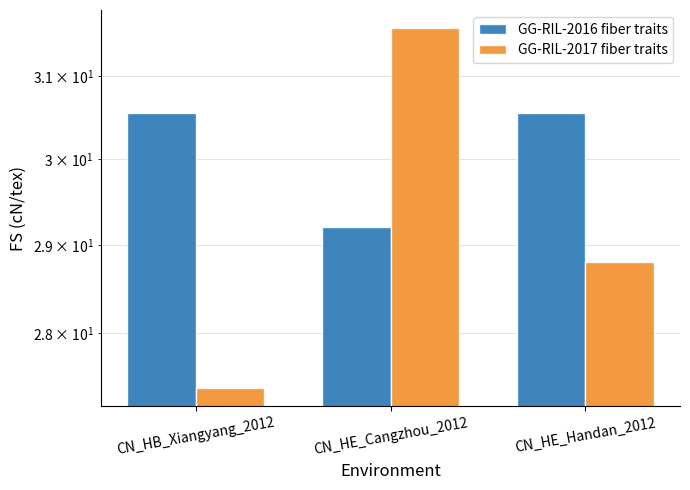

Which series has the largest range (max minus min)?

GG-RIL-2017 fiber traits